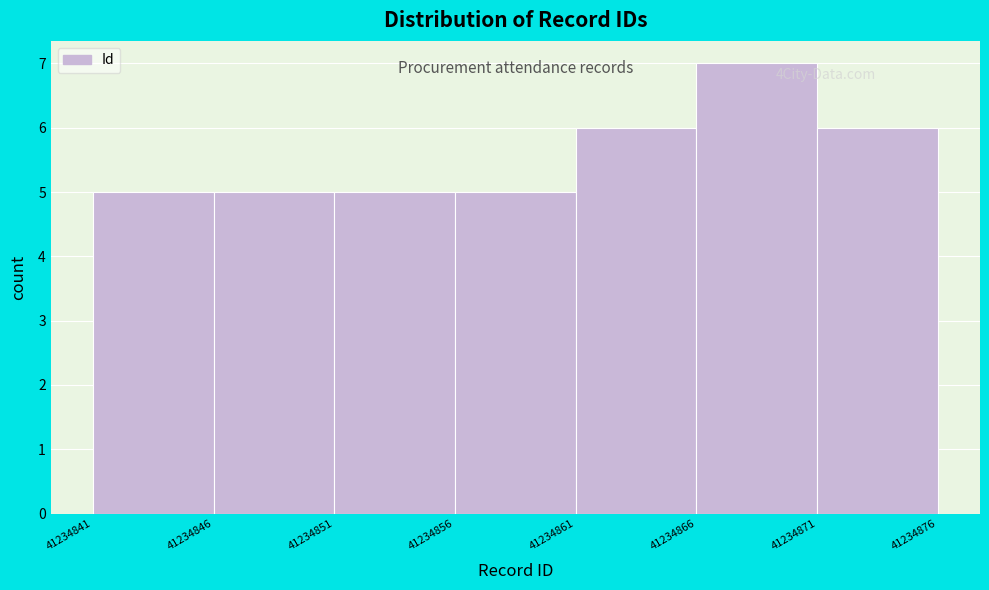

Over which range of the x-axis is the bar tallest?

41234866 to 41234871